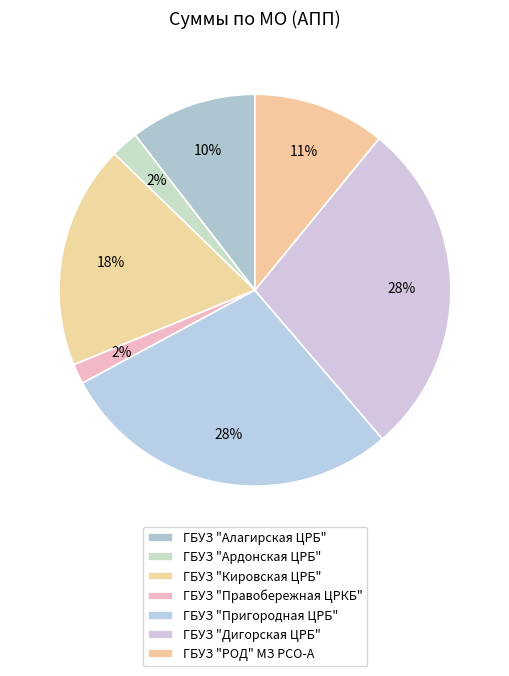

How many slices are in this pie chart?

7